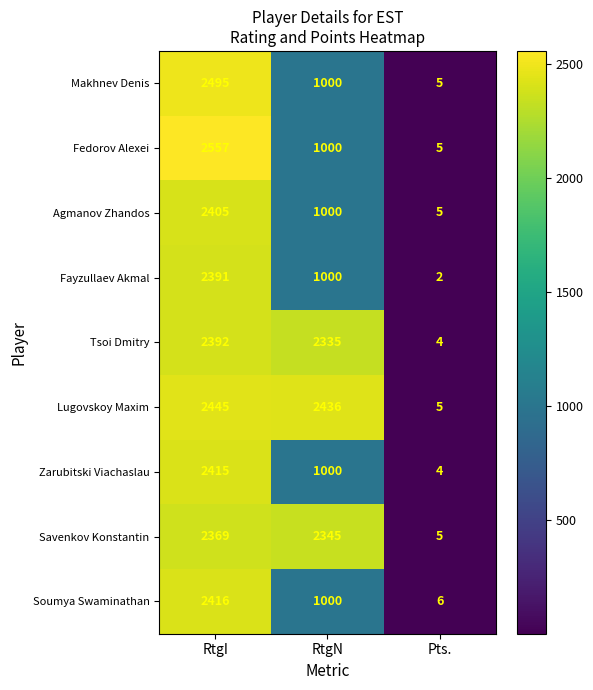

How many Makhnev Denis values are between 5 and 2495?

3